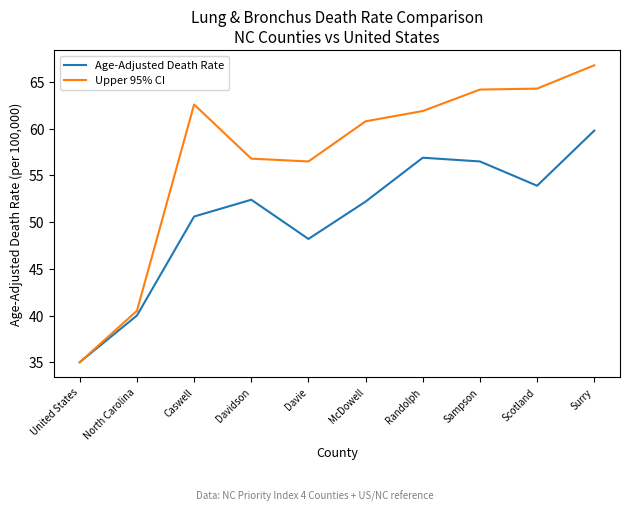

Which category has the lowest value in the Age-Adjusted Death Rate series?

United States